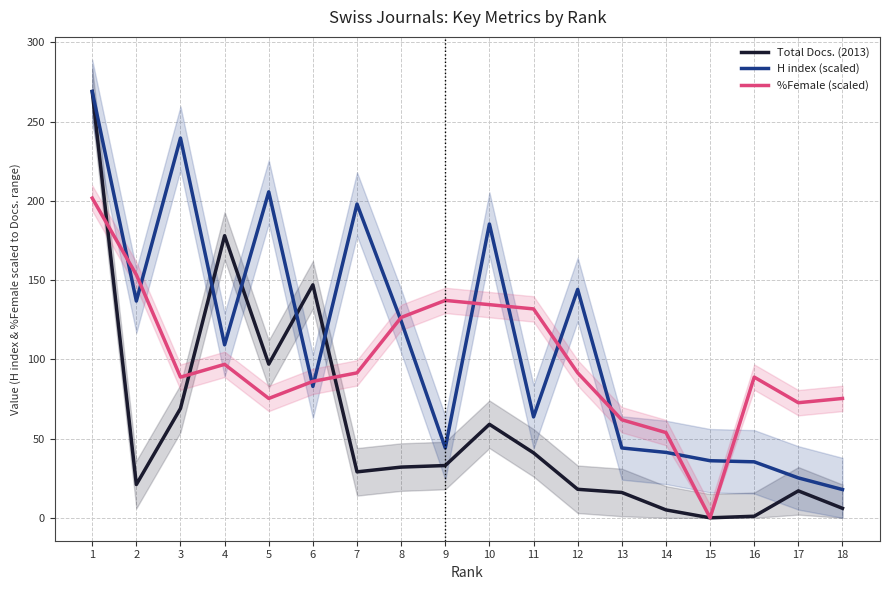

How many interior local valleys does the Total Docs. (2013) series have?

4